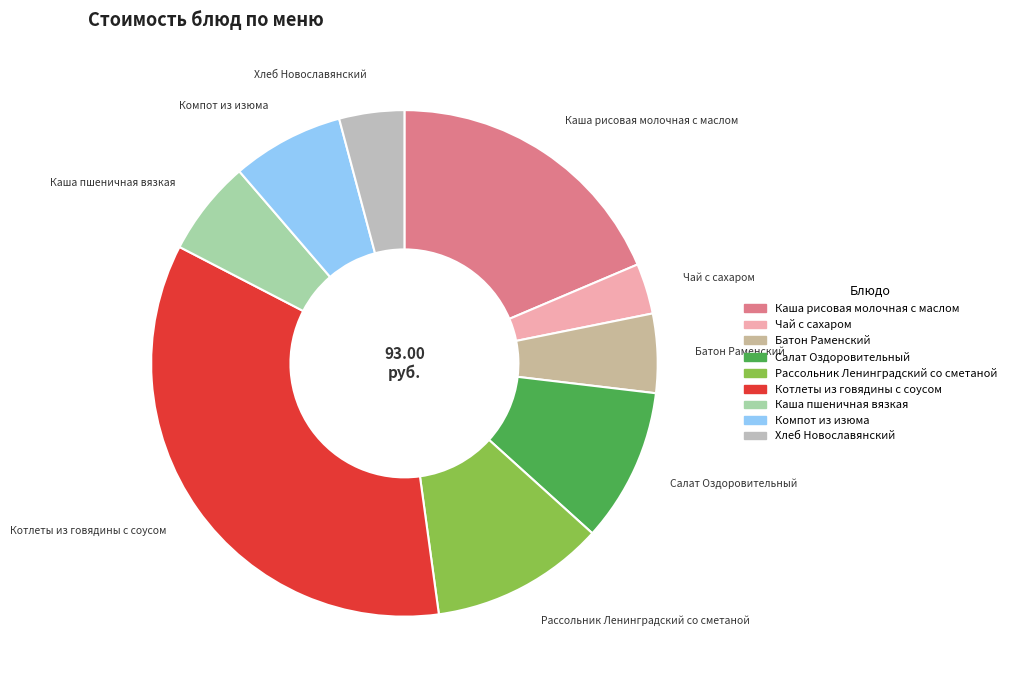

Rank the categories by value from highest to lowest.

Котлеты из говядины с соусом, Каша рисовая молочная с маслом, Рассольник Ленинградский со сметаной, Салат Оздоровительный, Компот из изюма, Каша пшеничная вязкая, Батон Раменский, Хлеб Новославянский, Чай с сахаром